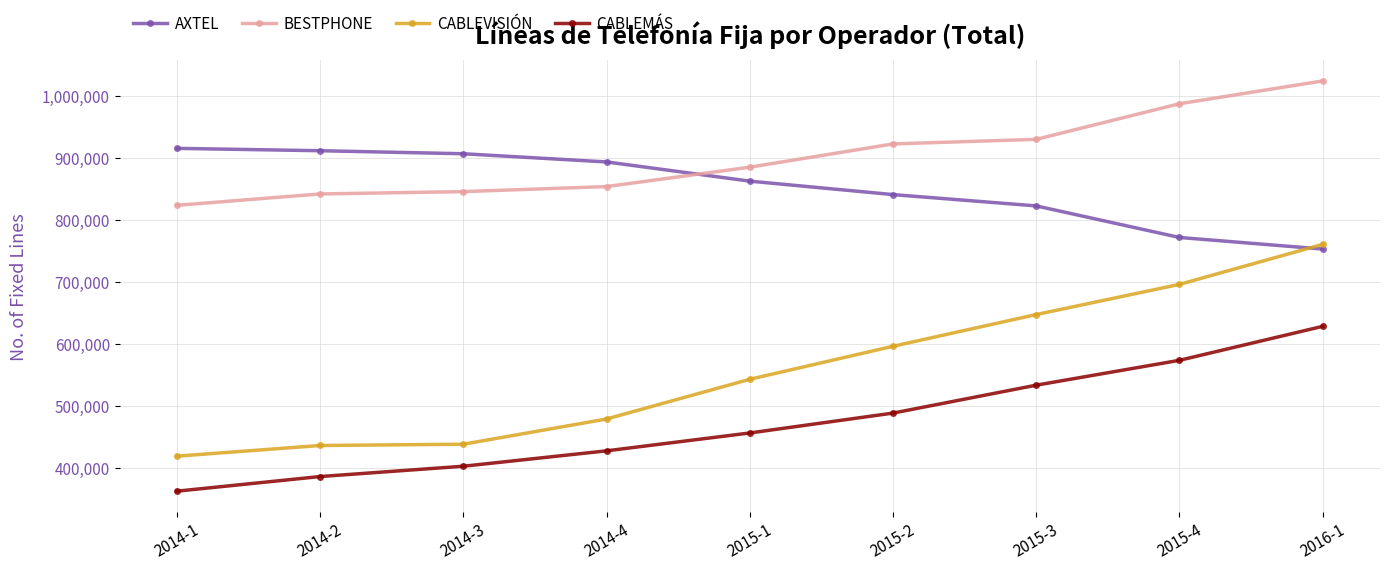

Which label corresponds to the largest value in the chart?

2016-1